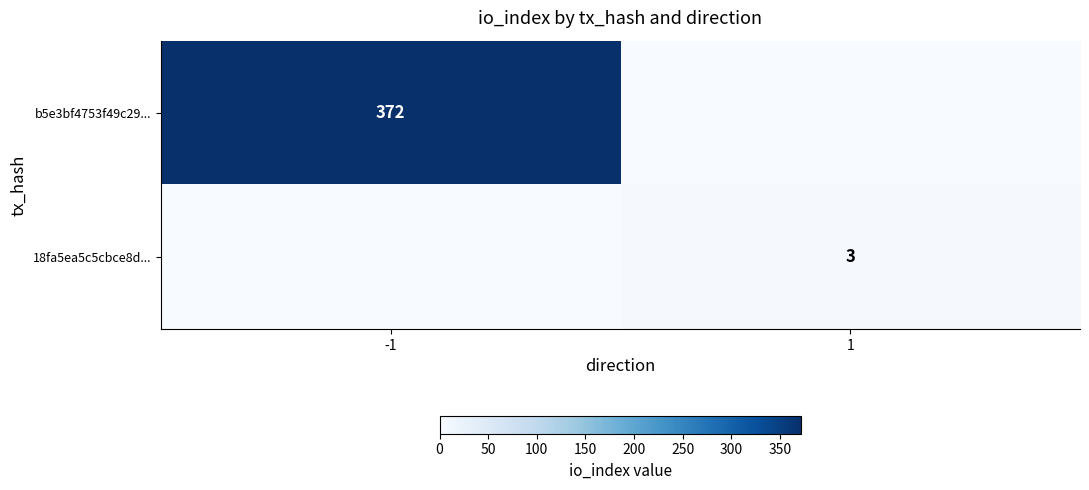

True or false: 18fa5ea5c5cbce8d... has a value of 2 at 1.

False